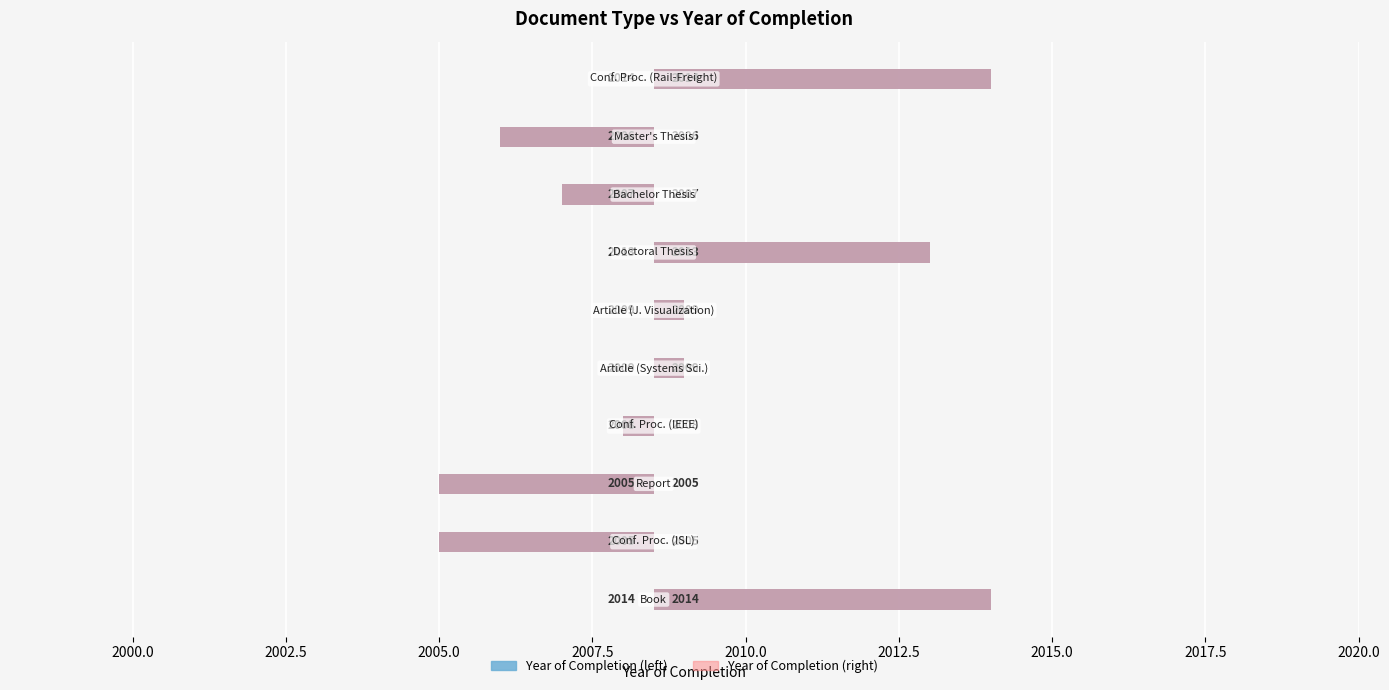

Rank the series by their maximum value, from highest to lowest.

Year of Completion (left), Year of Completion (right)